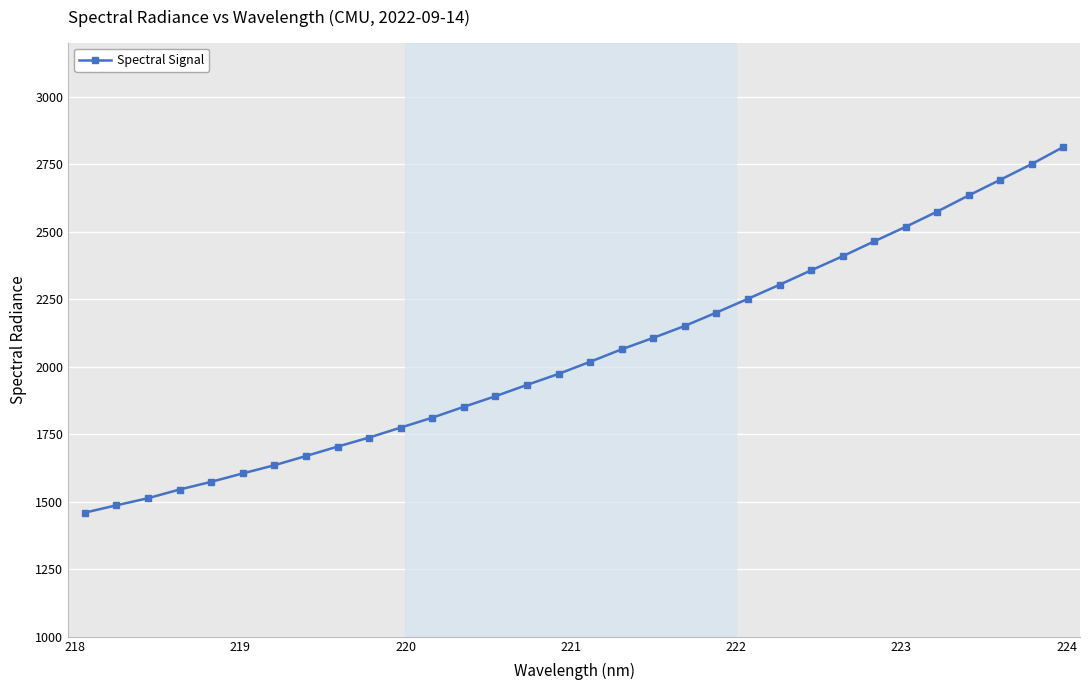

What is the smallest value displayed?

1459.0